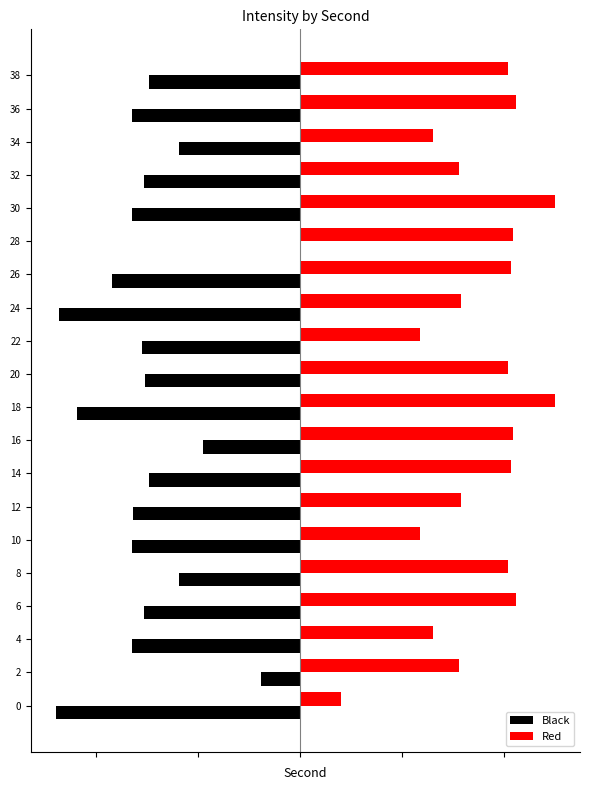

What are all the series names shown in the legend?

Black, Red